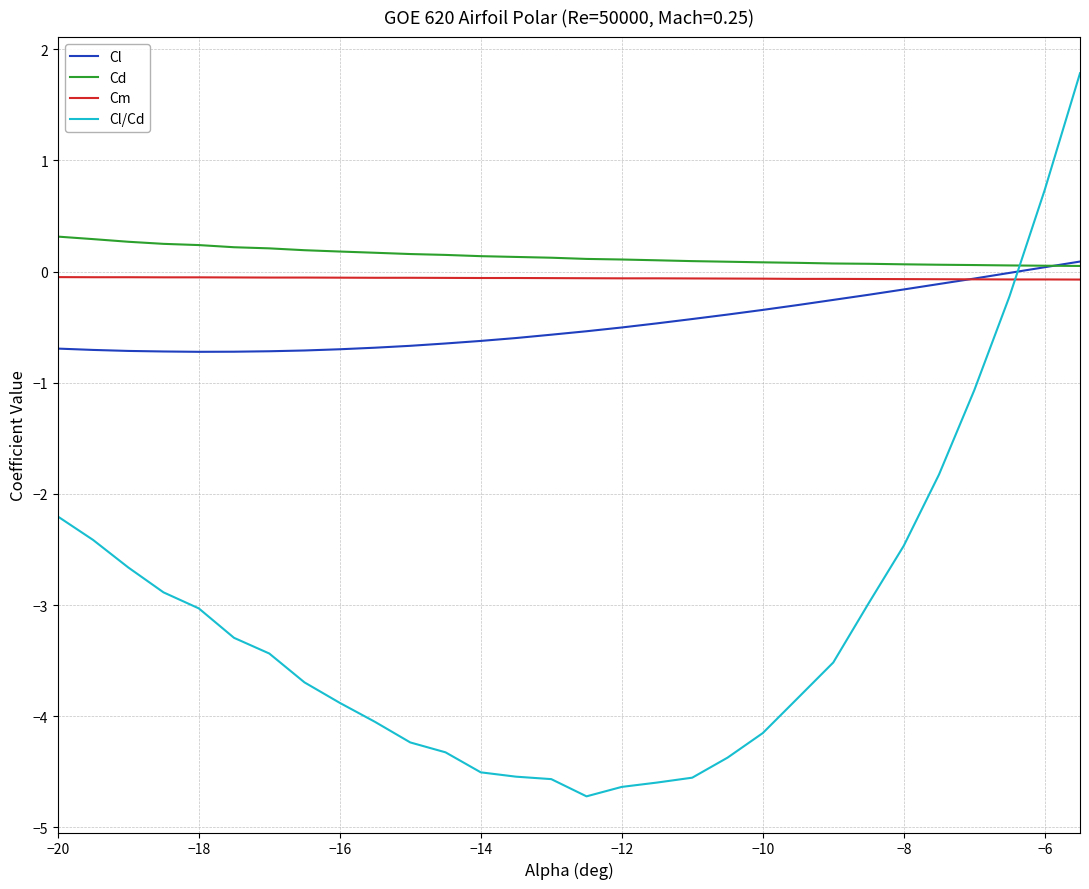

How many lines are shown in the chart?

4